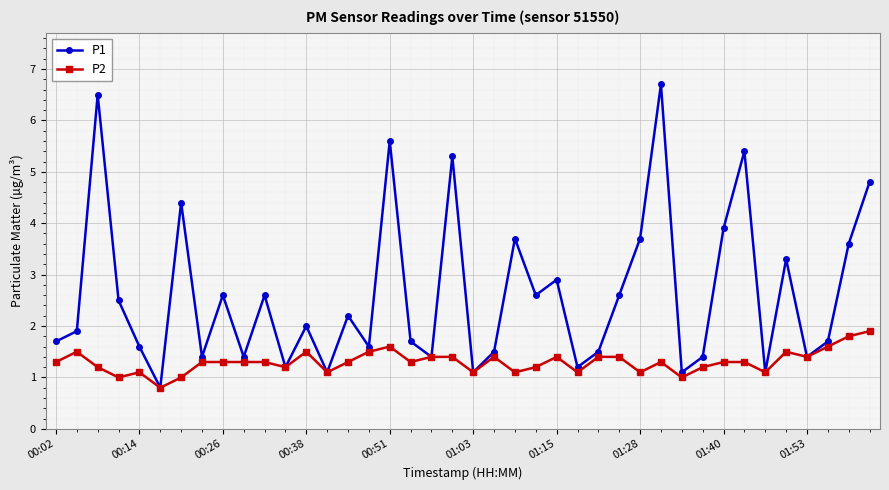

Rank the series by their maximum value, from lowest to highest.

P2, P1